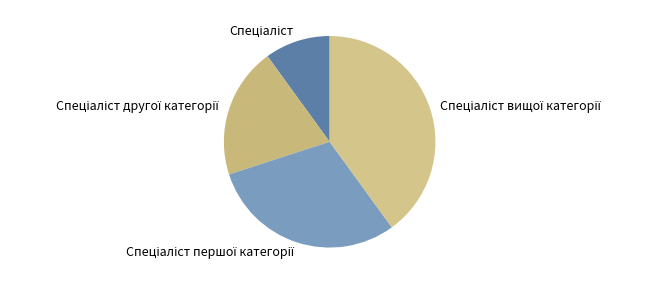

Is there any slice that represents more than half of the pie?

No